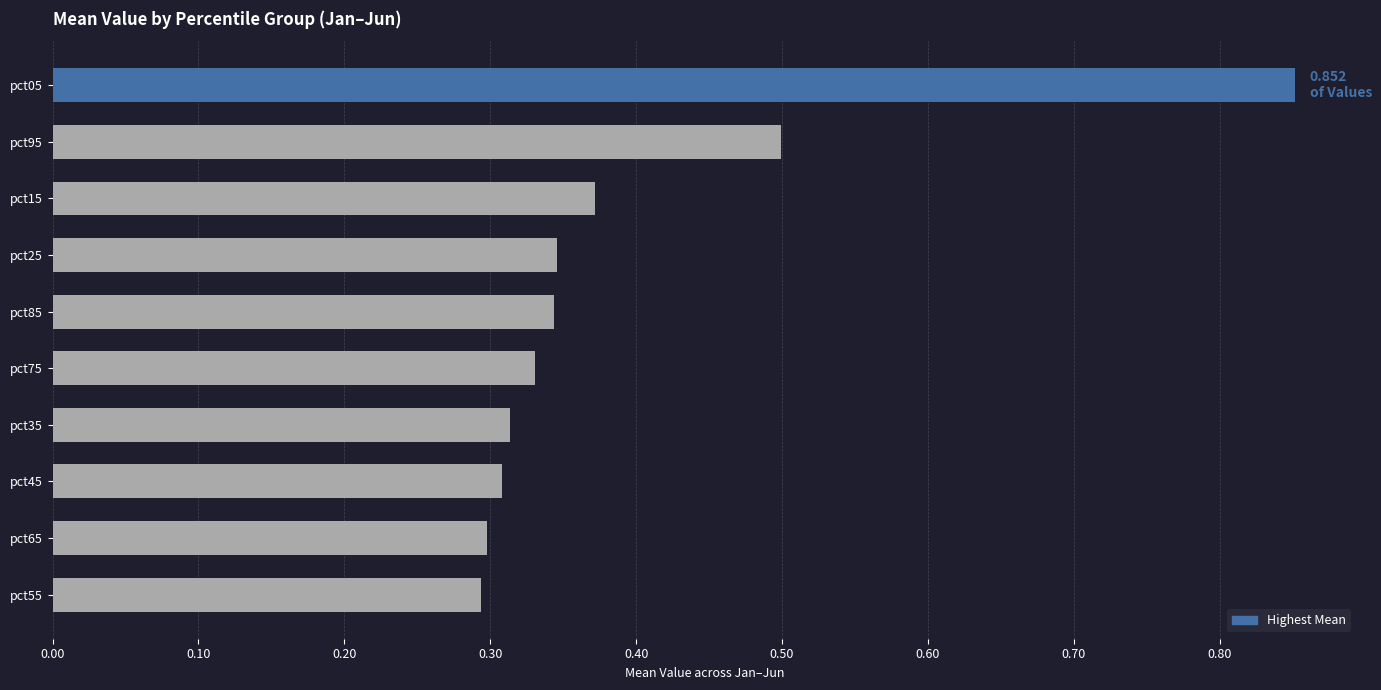

What is the sum of the values at pct25 and pct55?

0.6